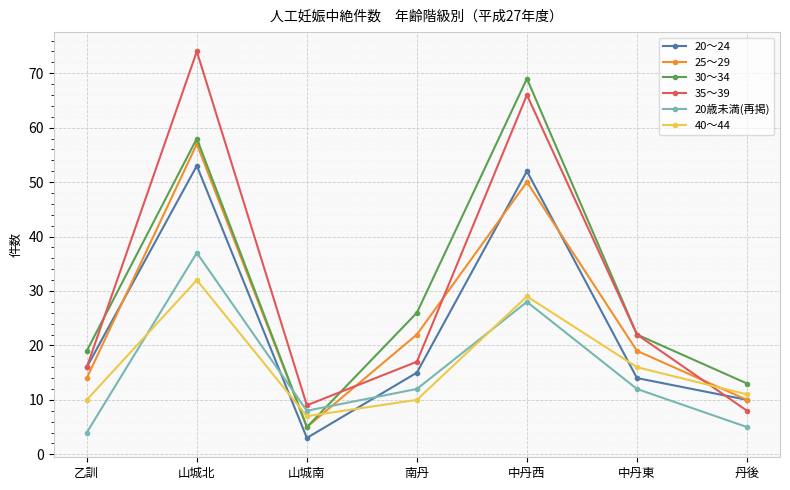

Is this an area chart (filled region under the line)?

No